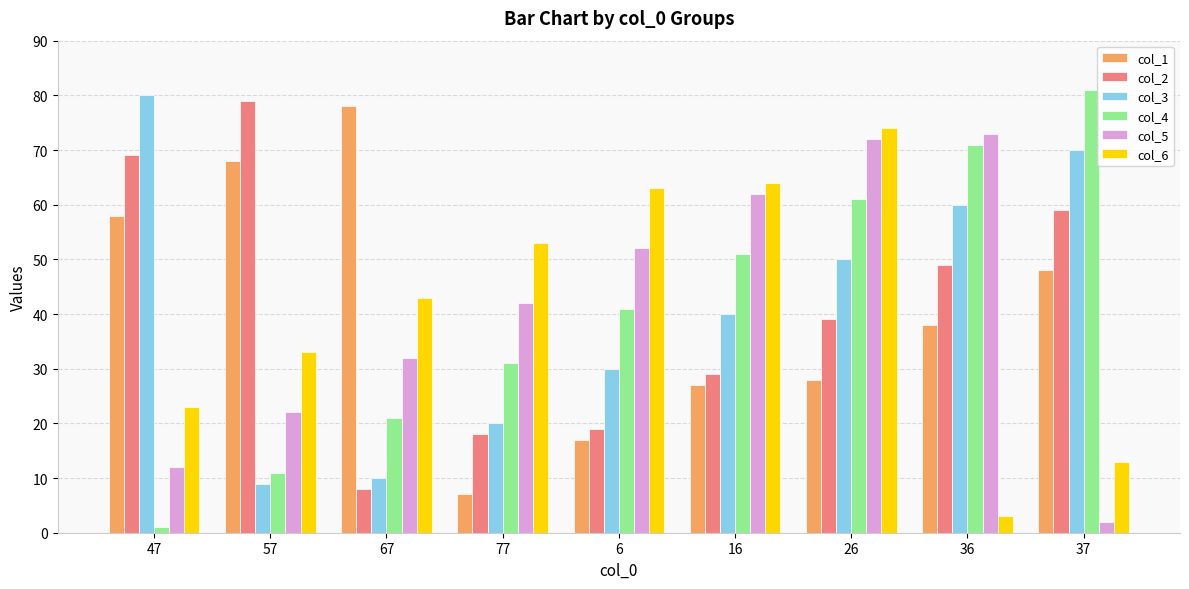

What is the total value across all series at 26?

324